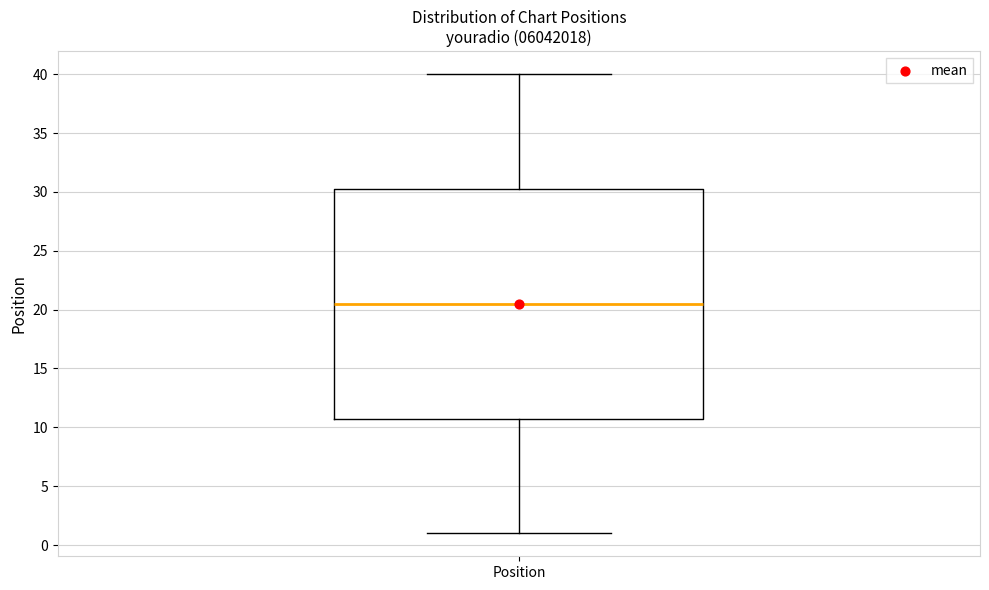

Where does the median line of the box for Position sit on the y-axis? The values are not printed on the chart, so give them approximately, as read against the axis.

20.5